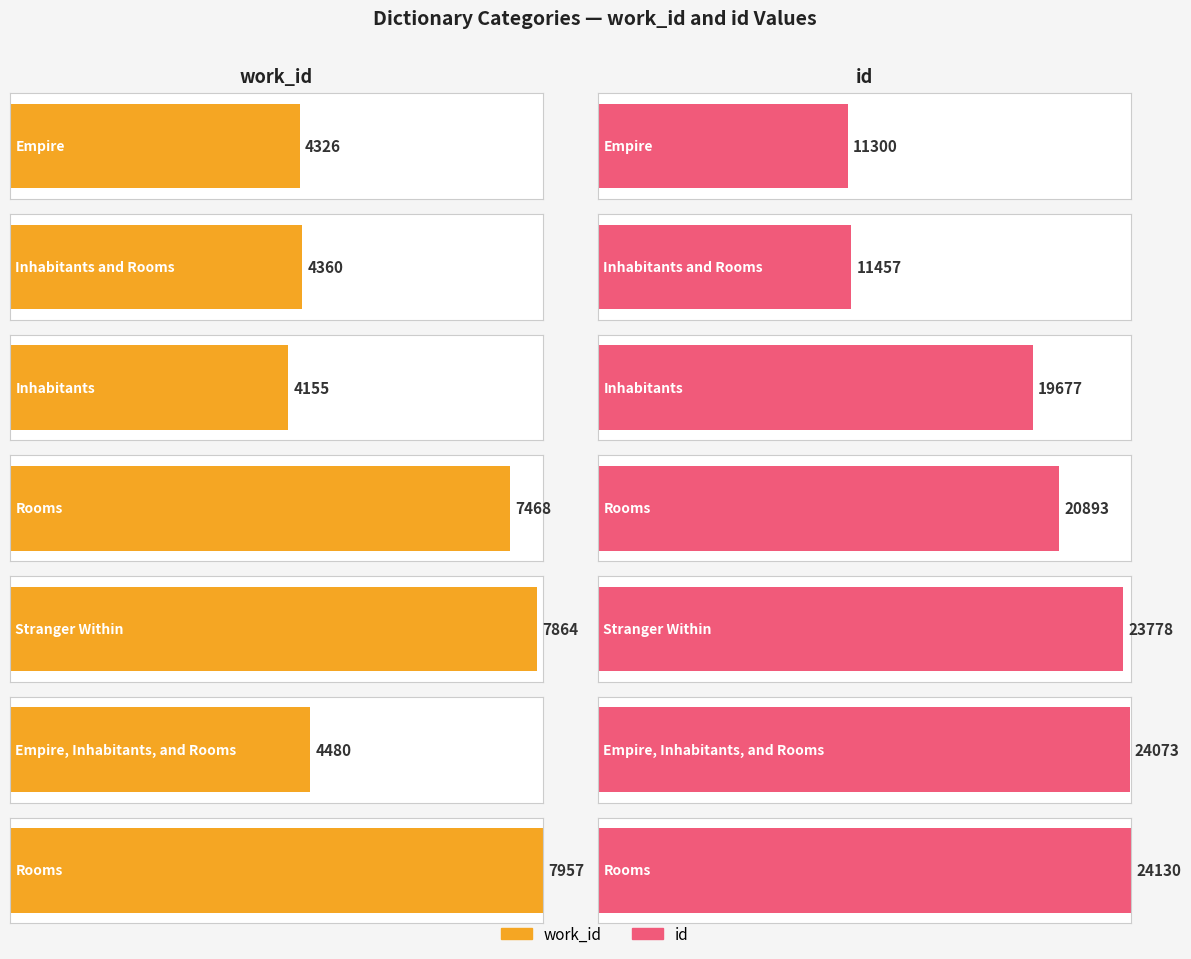

What is the label of the 5th bar from the right?

Inhabitants